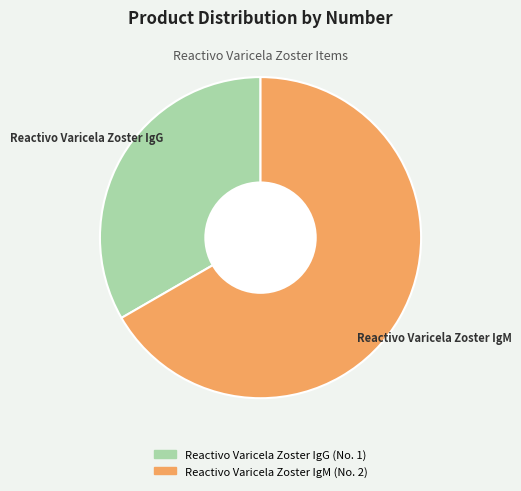

How many slices are in this pie chart?

2